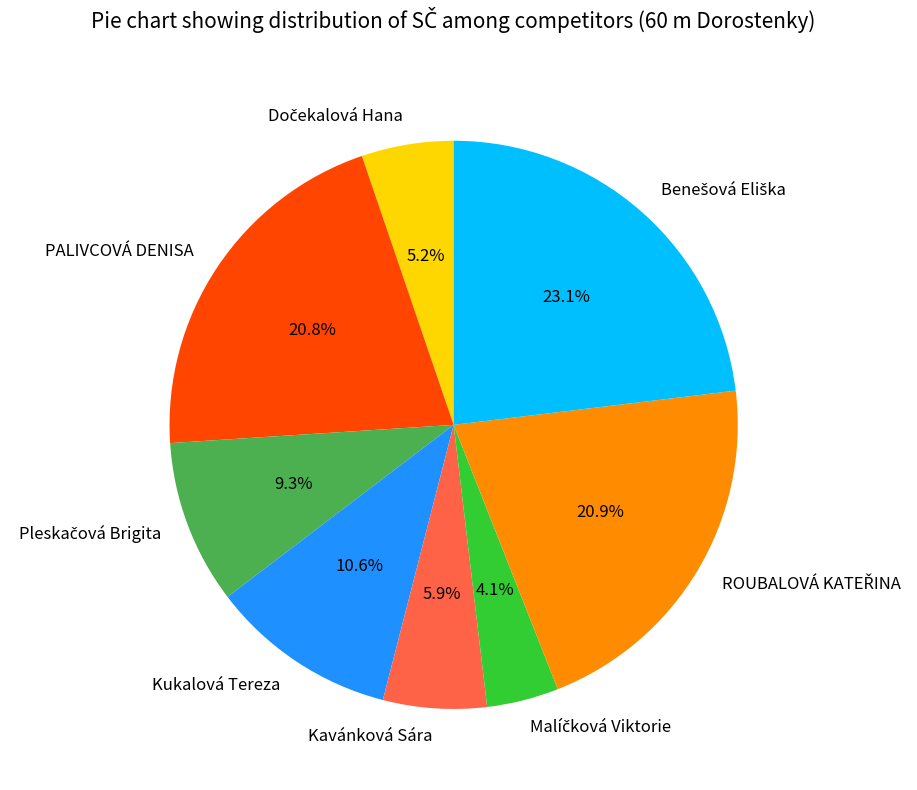

What is the ratio of the value at Kukalová Tereza to the value at PALIVCOVÁ DENISA?

0.5